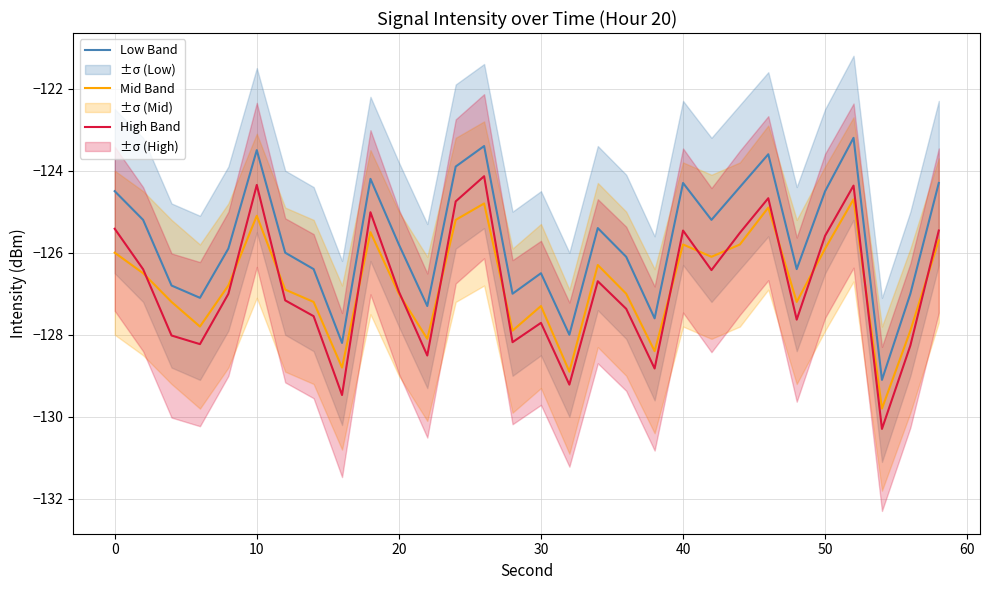

What is the maximum value for Low Band?

-123.2